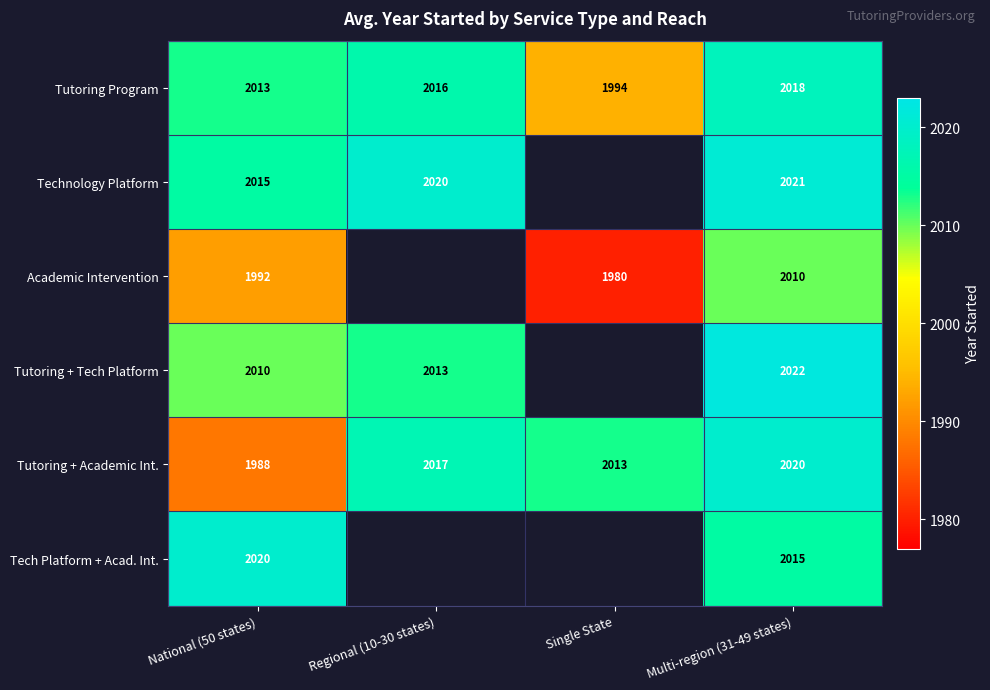

Rank the series at Multi-region (31-49 states) from highest to lowest value.

Tutoring + Tech Platform, Technology Platform, Tutoring + Academic Int., Tutoring Program, Tech Platform + Acad. Int., Academic Intervention